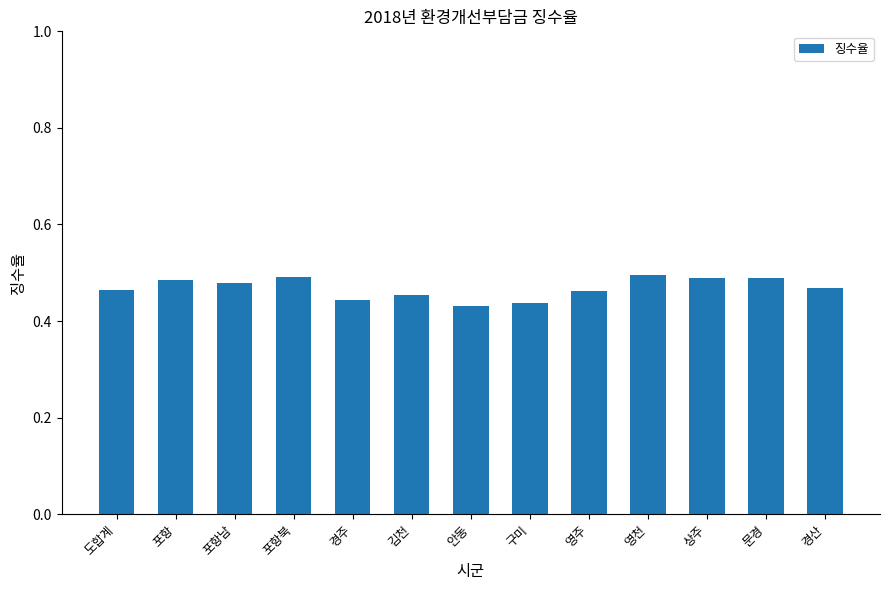

What is the sum of all values?

6.1